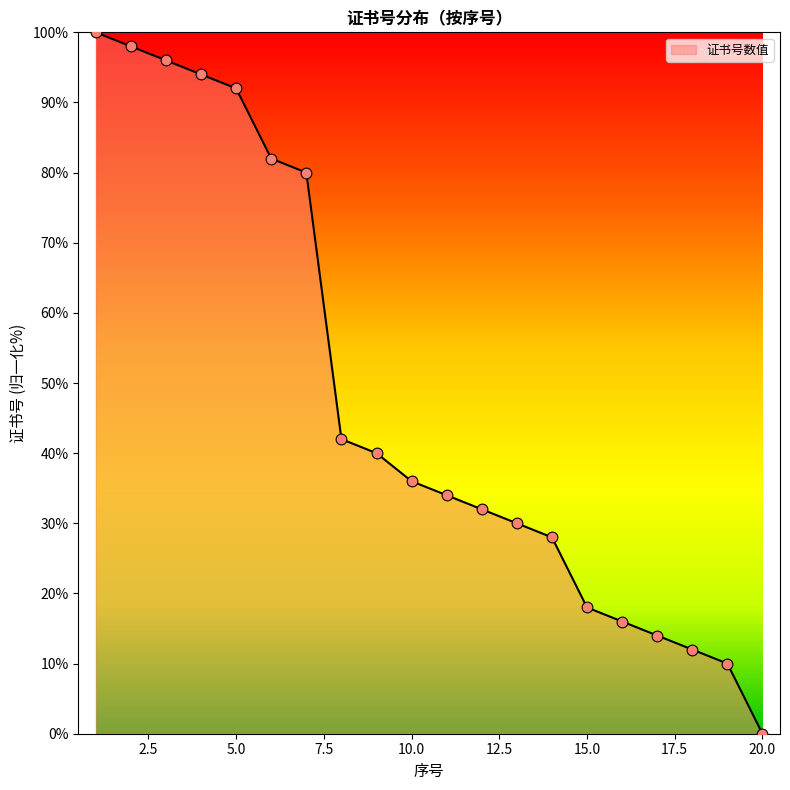

What is the maximum value shown in the chart?

100.0